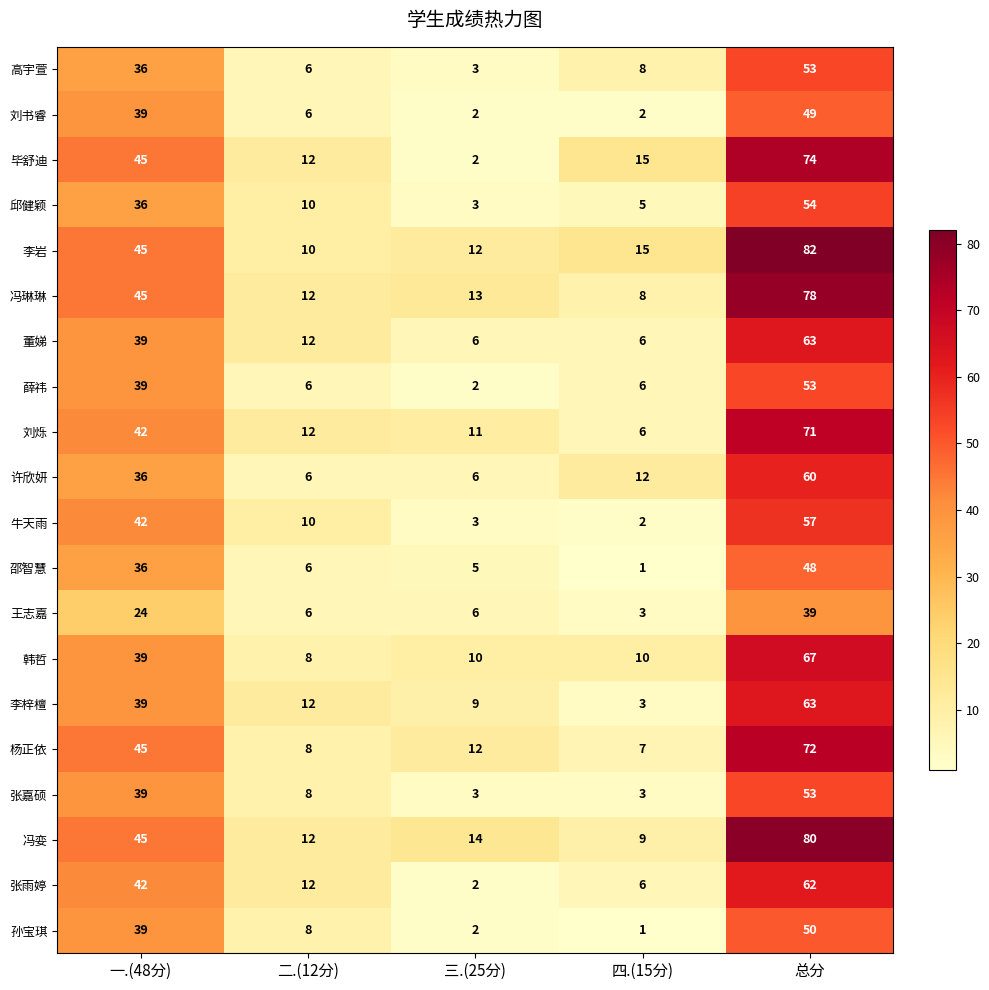

At which label does 董娣 reach its peak?

总分